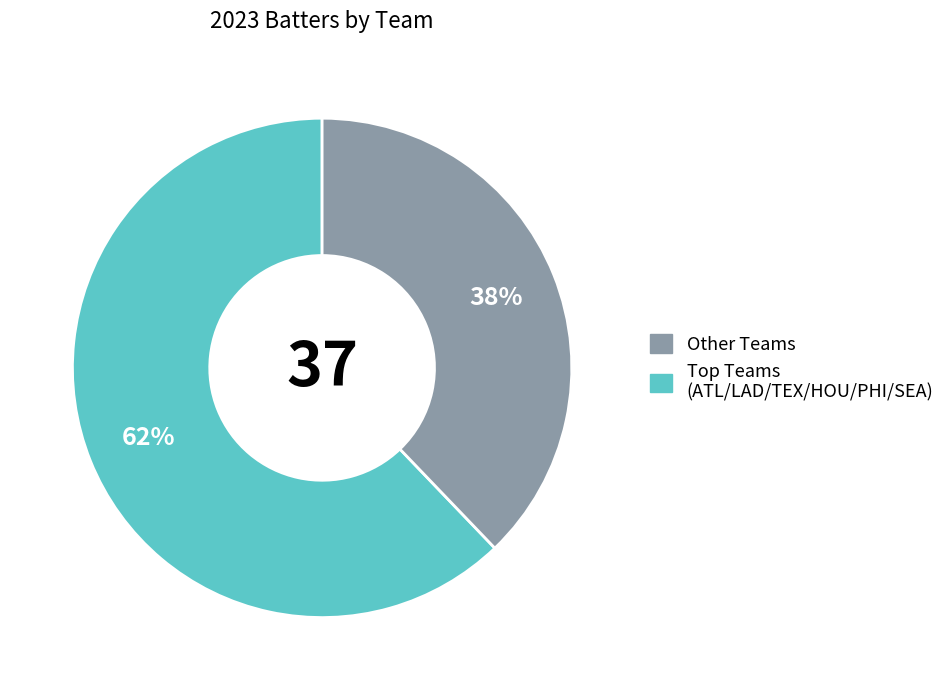

Does any single category account for the majority?

Yes